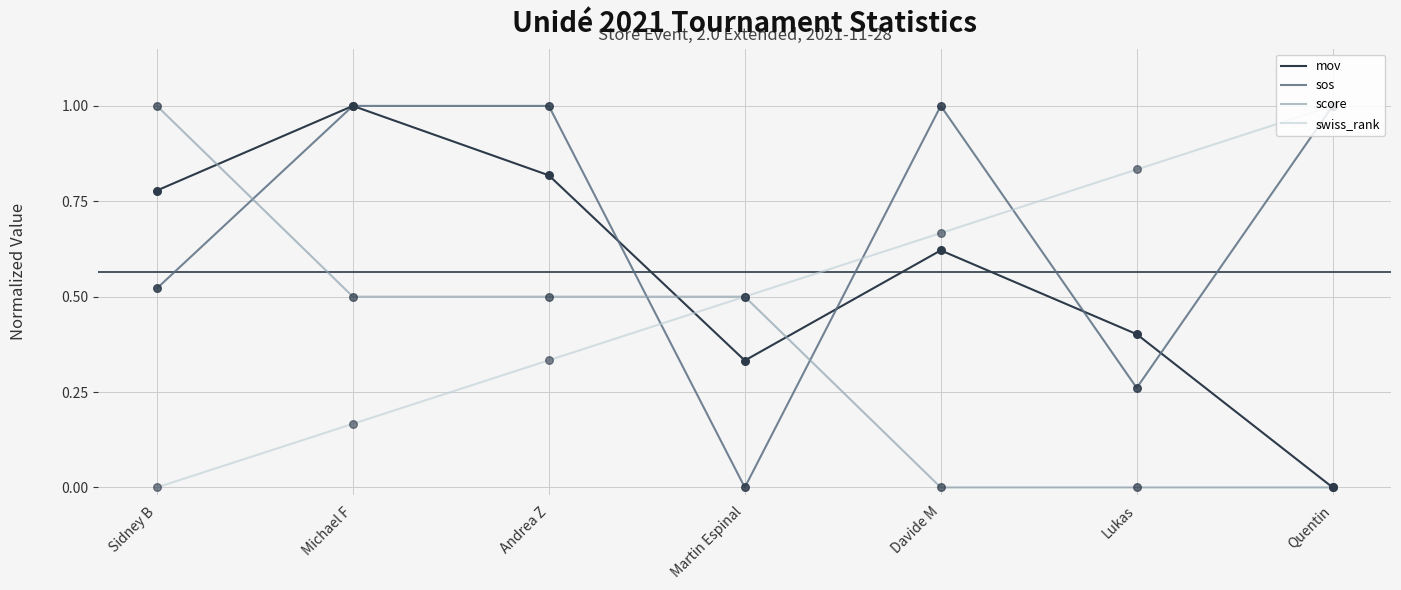

Which series has the largest total across all categories?

sos